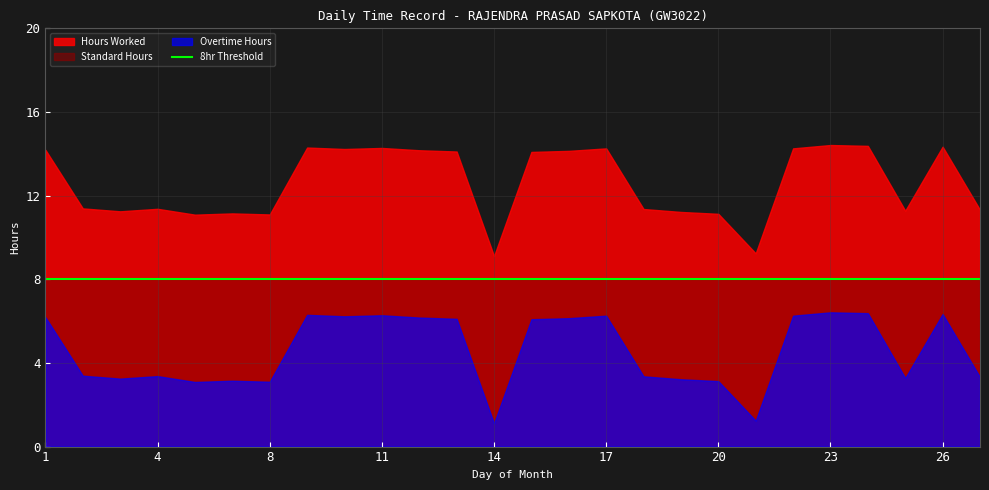

Which series has the widest spread of values?

Hours Worked